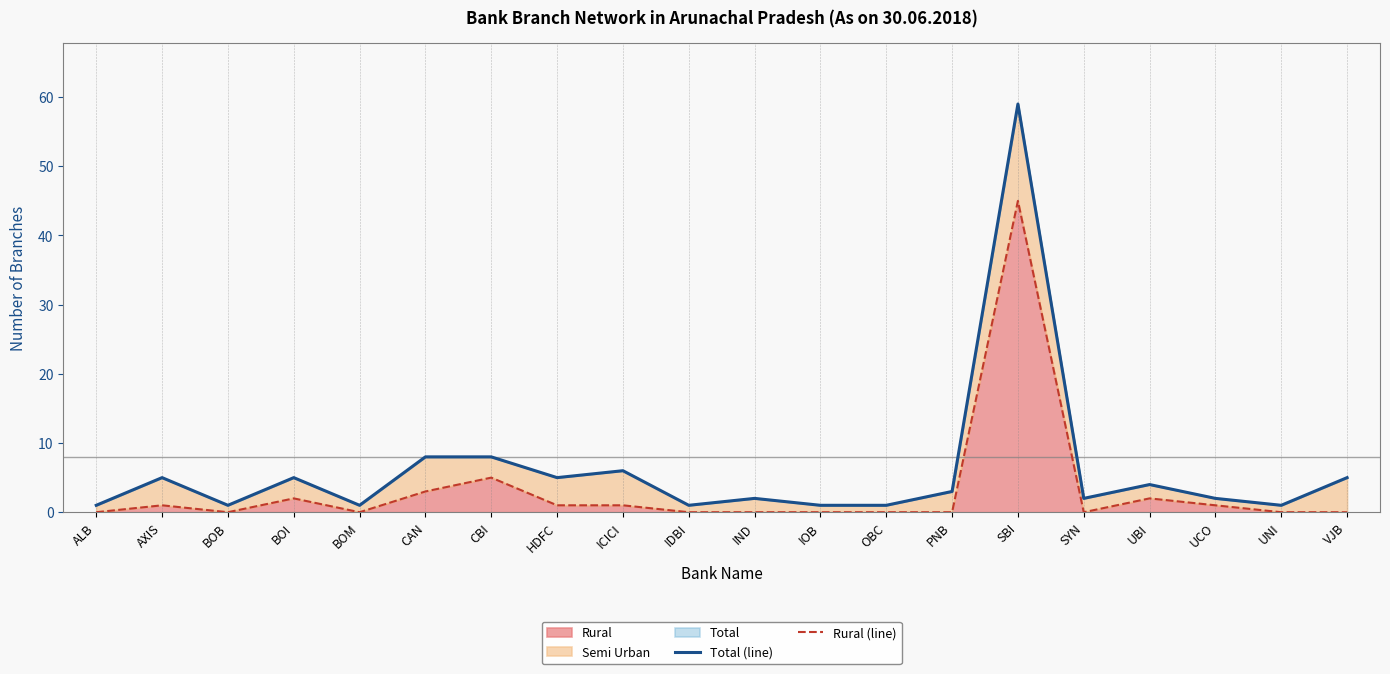

At which category is the sum across all series the highest?

SBI